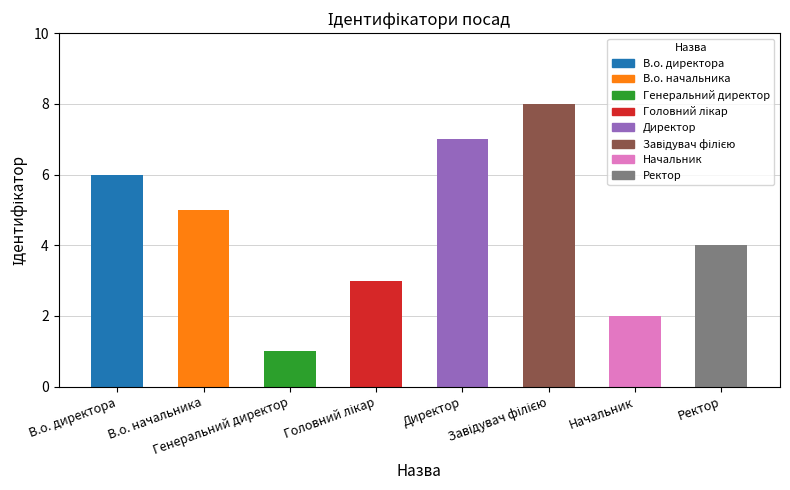

What is the label of the 2nd bar from the right?

Начальник